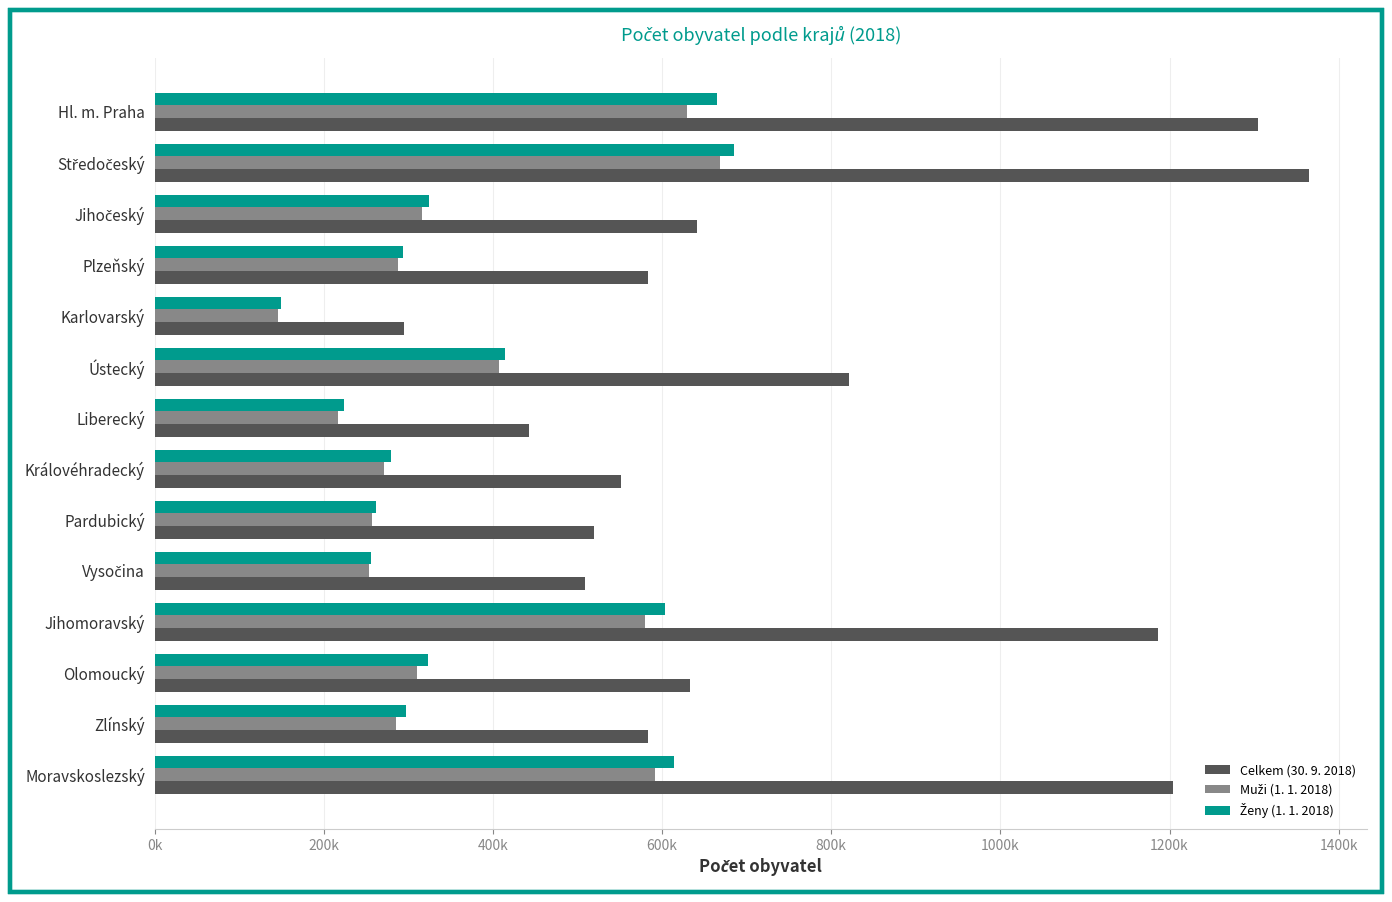

Which series has the largest range (max minus min)?

Celkem (30. 9. 2018)